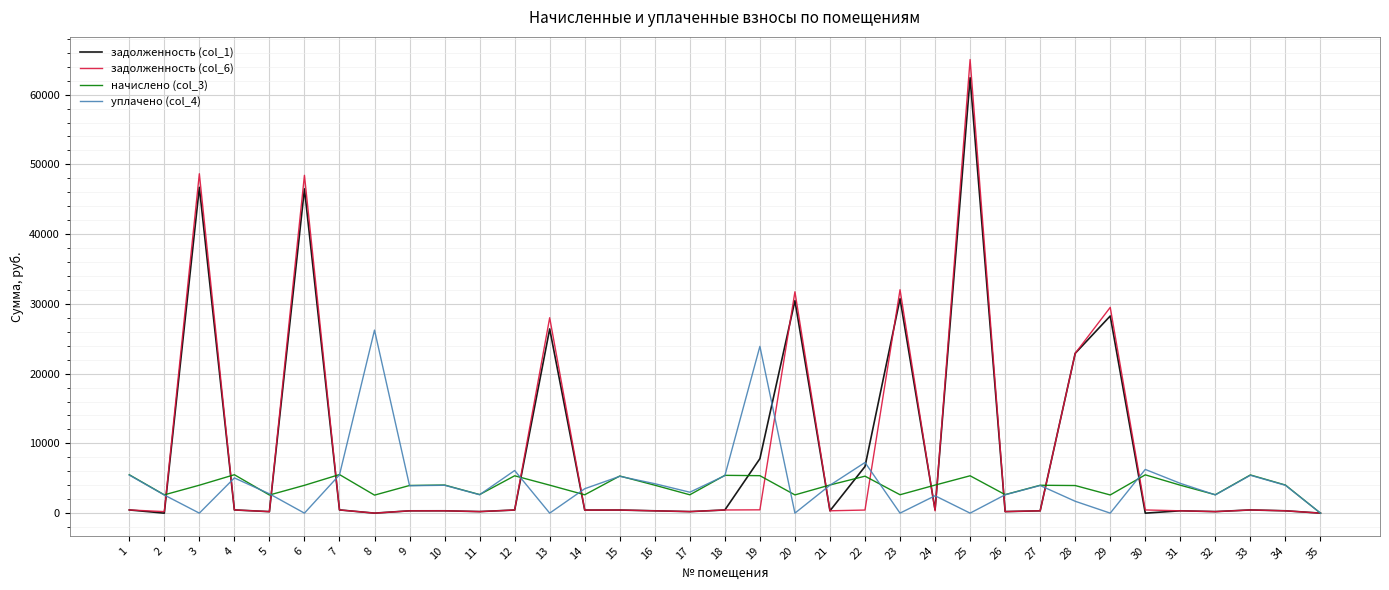

At how many categories does at least one series exceed 57106?

1